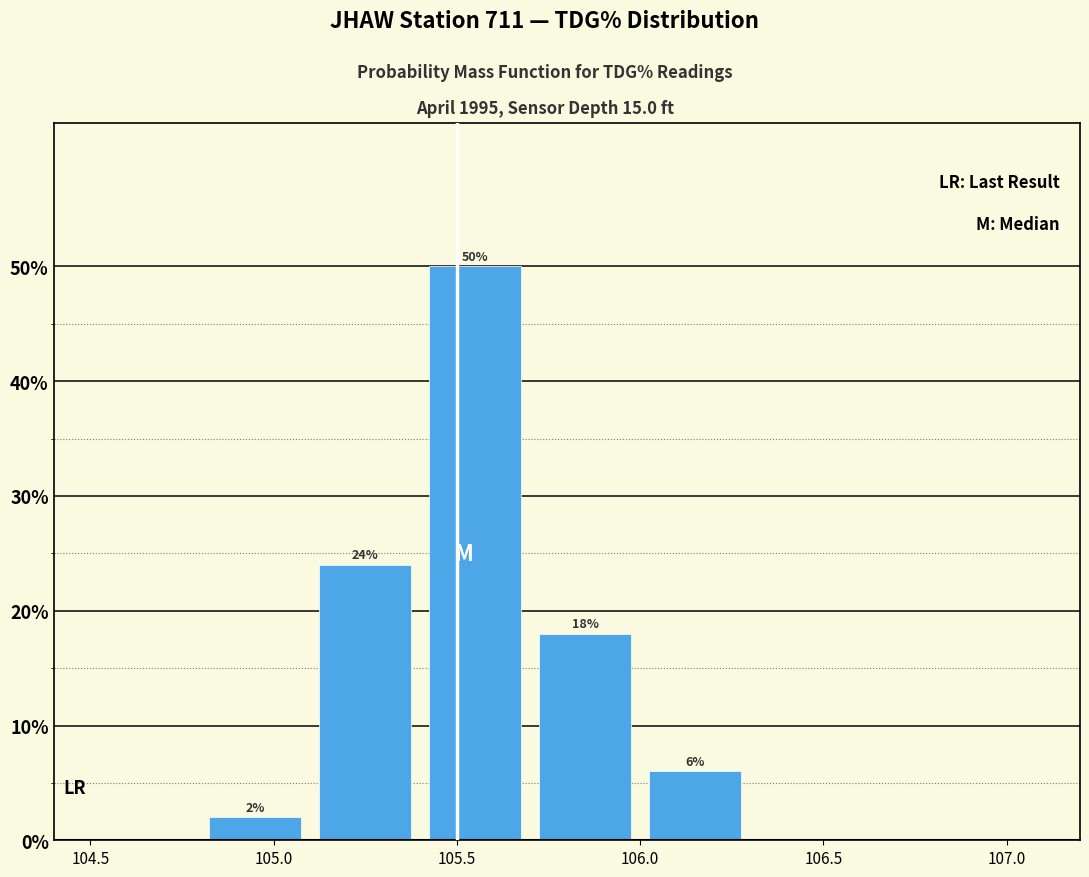

Which range on the x-axis has the tallest bar?

105.4 to 105.7